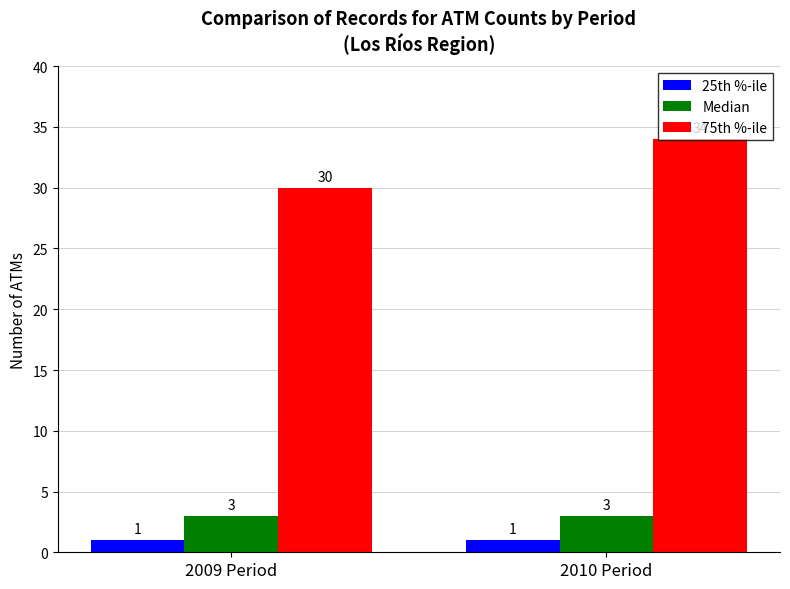

Reading left to right, what are all the values shown in this chart?

25th %-ile: 2009 Period=1	2010 Period=1
Median: 2009 Period=3	2010 Period=3
75th %-ile: 2009 Period=30	2010 Period=34